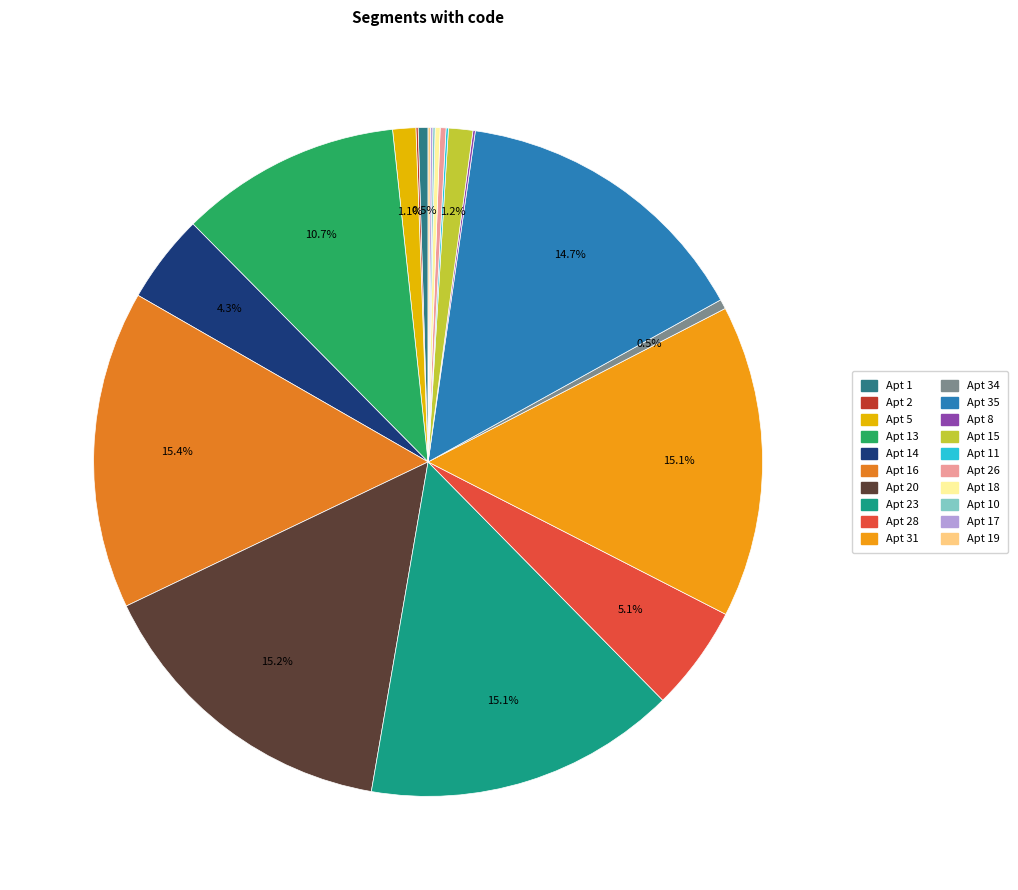

Is there a majority slice in this chart?

No